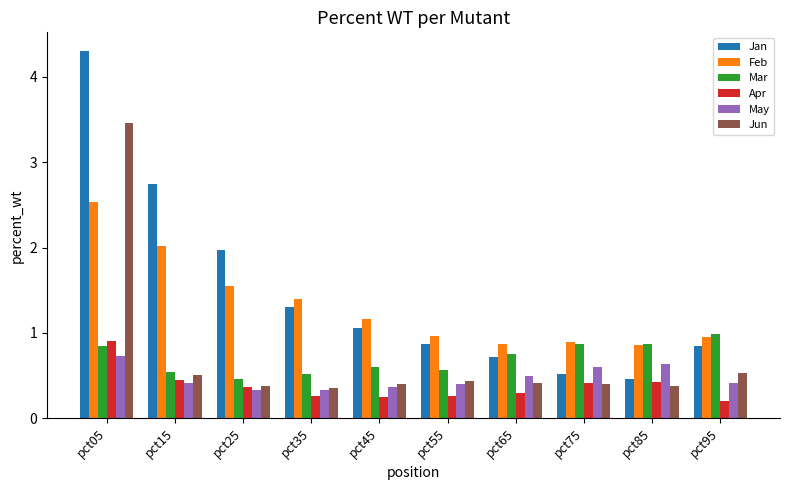

How many groups of bars are there?

10